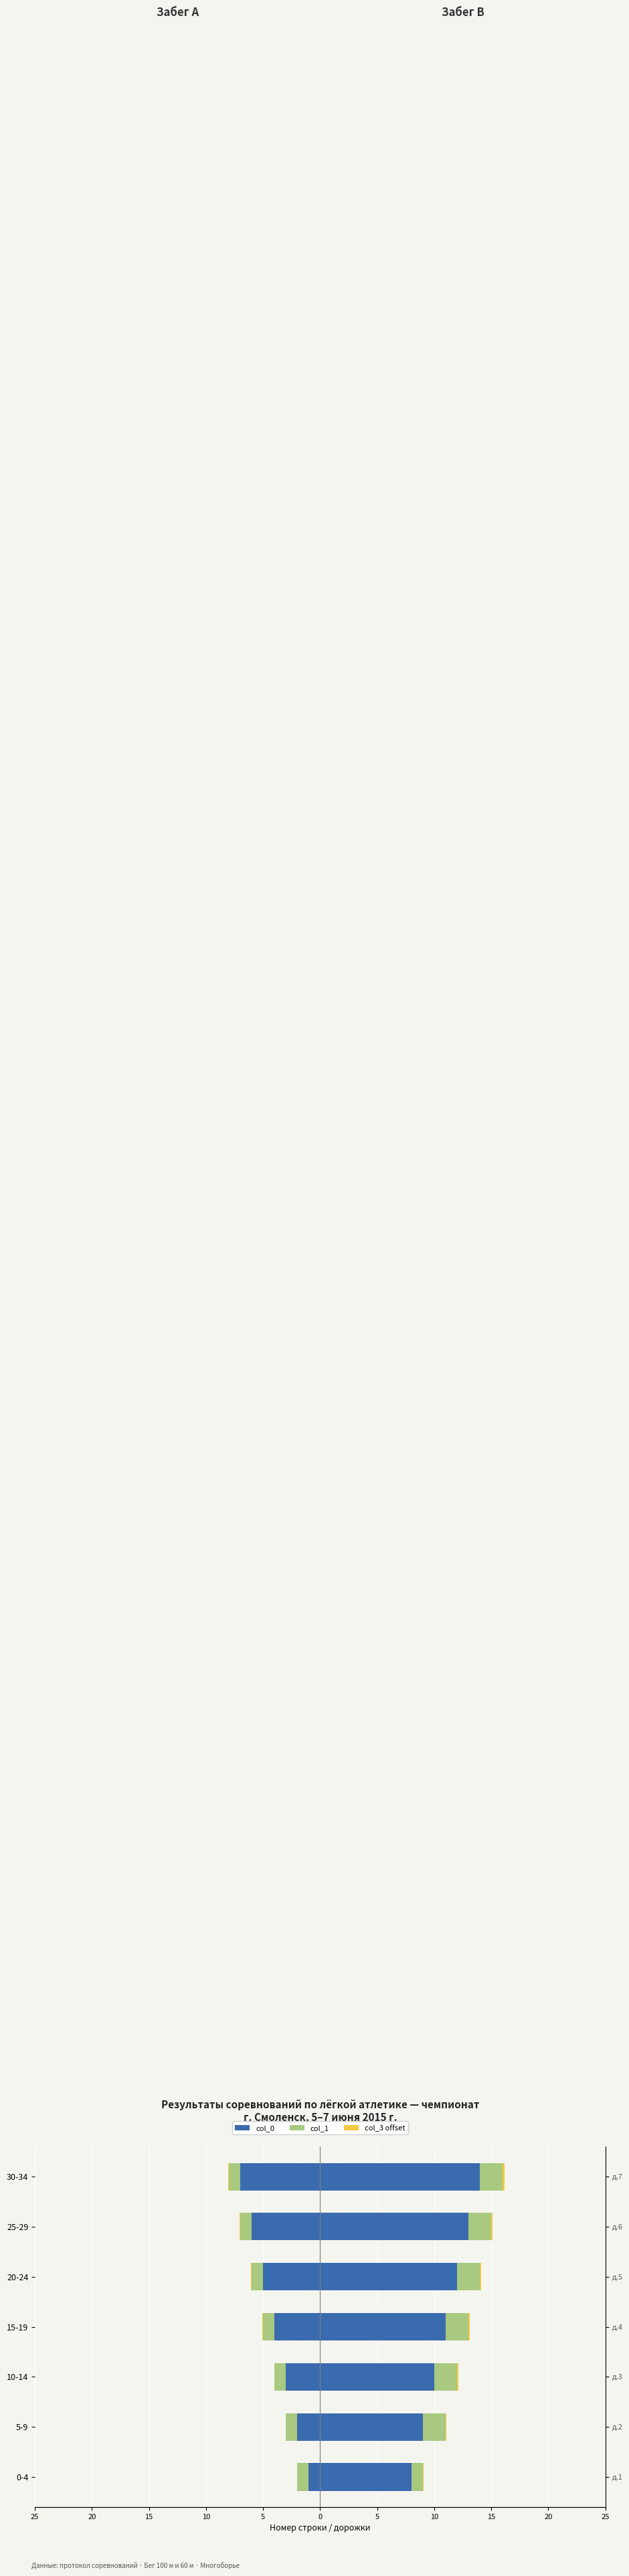

How many bars are there in each group?

6